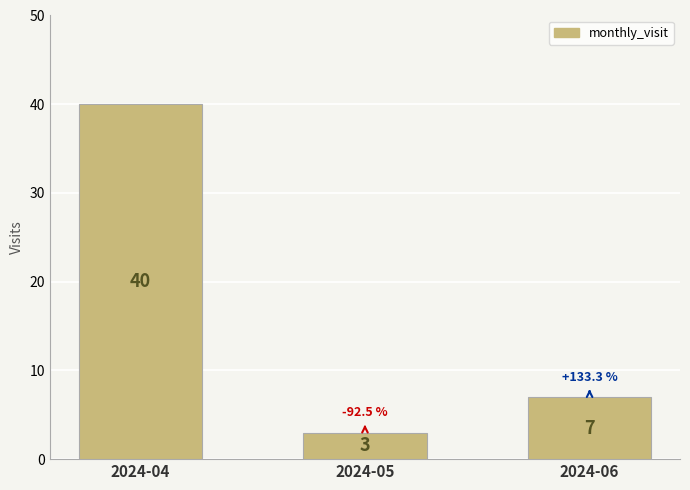

What value does the data have at 2024-06?

7